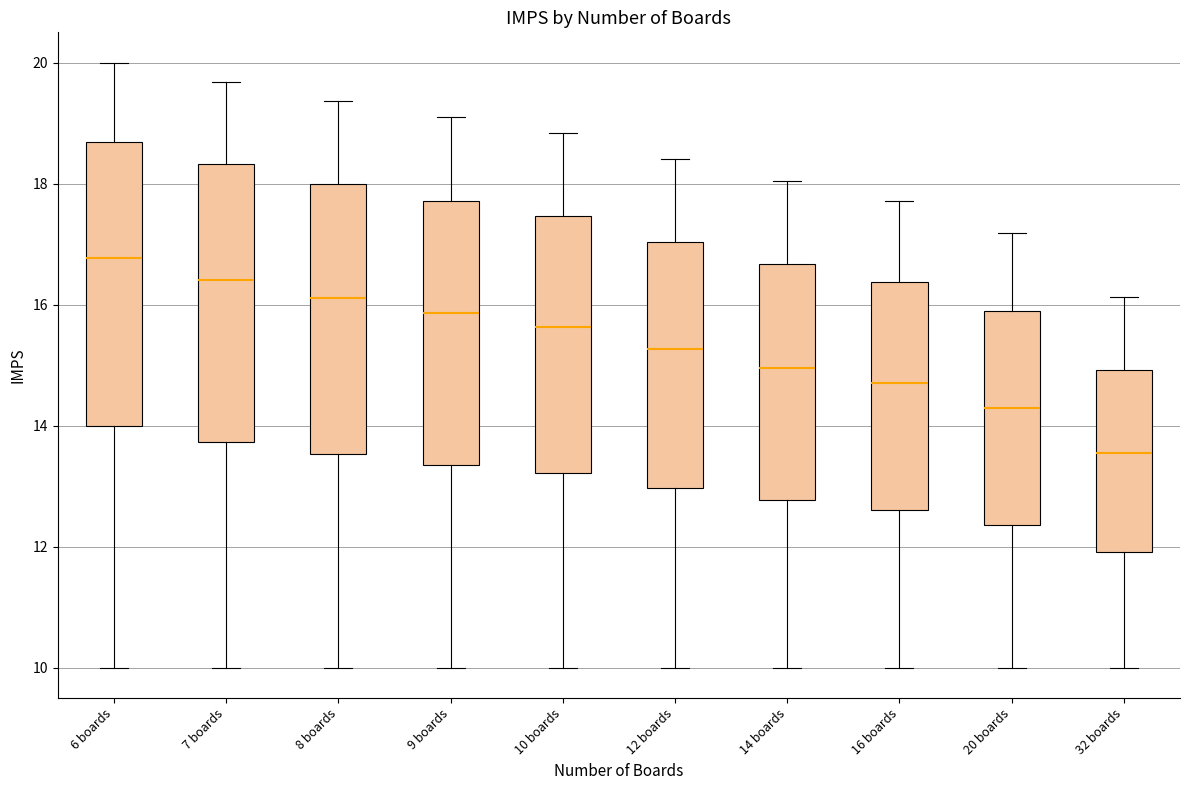

Reading left to right, transcribe this box plot: for each box, give where its median line is, the range the box spans, and where its two whiskers end, as read against the y-axis. The values are not printed on the chart, so give them approximately, as read against the axis.

6 boards: median 16.8, box 14.0 to 18.6, whiskers 10.0 to 20.0
7 boards: median 16.4, box 13.8 to 18.4, whiskers 10.0 to 19.6
8 boards: median 16.2, box 13.6 to 18.0, whiskers 10.0 to 19.4
9 boards: median 15.8, box 13.4 to 17.8, whiskers 10.0 to 19.2
10 boards: median 15.6, box 13.2 to 17.4, whiskers 10.0 to 18.8
12 boards: median 15.2, box 13.0 to 17.0, whiskers 10.0 to 18.4
14 boards: median 15.0, box 12.8 to 16.6, whiskers 10.0 to 18.0
16 boards: median 14.8, box 12.6 to 16.4, whiskers 10.0 to 17.8
20 boards: median 14.2, box 12.4 to 15.8, whiskers 10.0 to 17.2
32 boards: median 13.6, box 12.0 to 15.0, whiskers 10.0 to 16.2